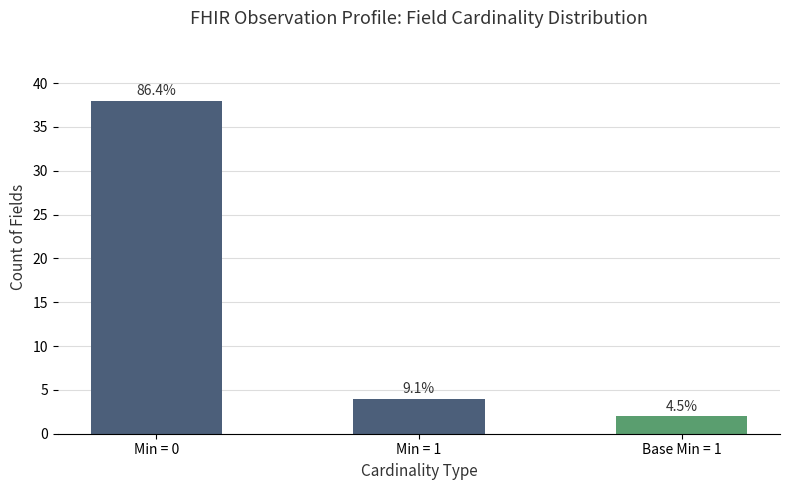

What position from the right is Min = 0?

3